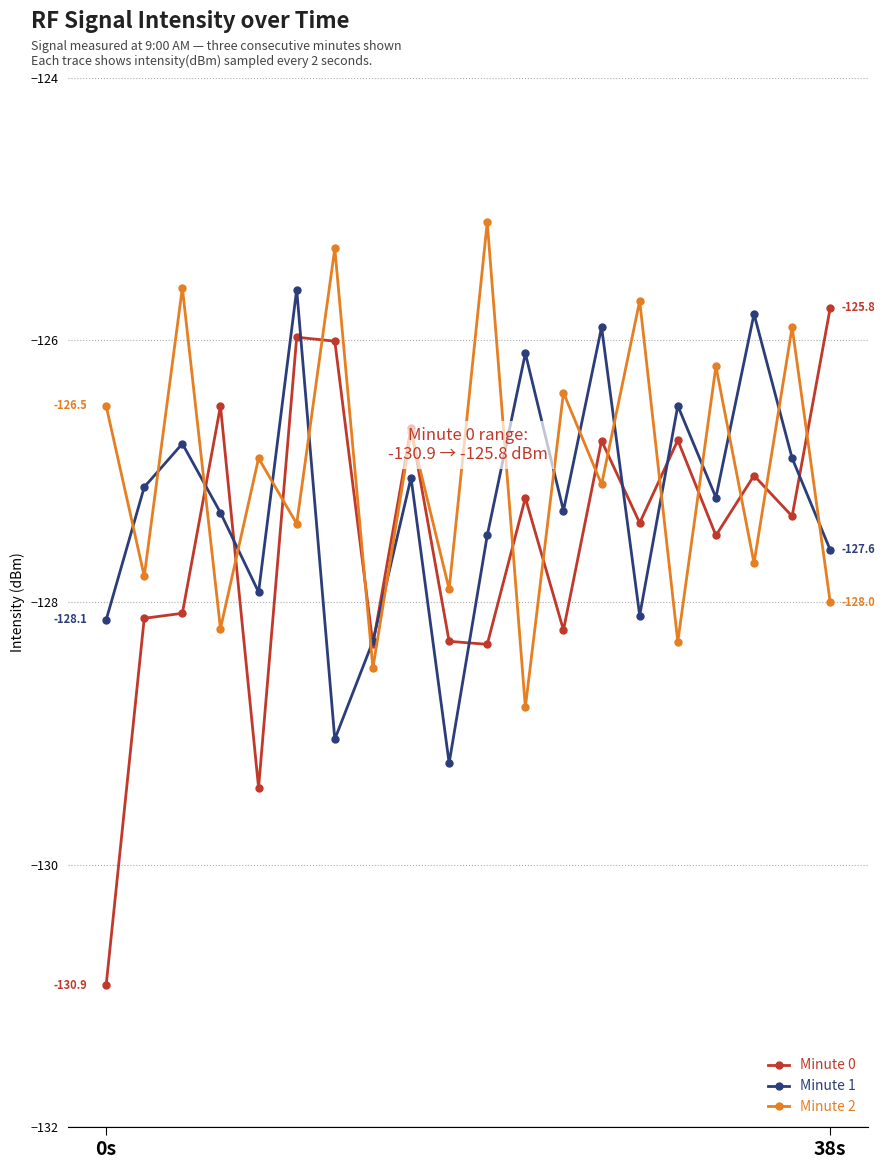

How many data points does each series have?

20